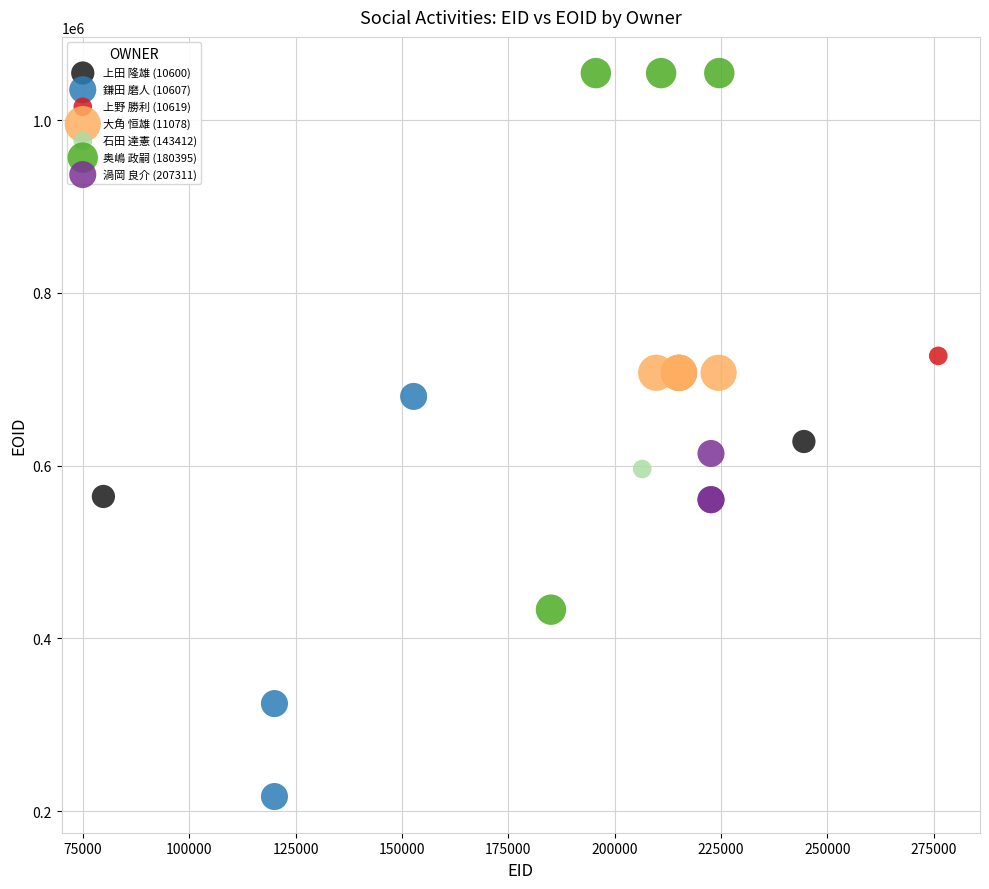

What are all the series names shown in the legend?

上田 隆雄 (10600), 鎌田 磨人 (10607), 上野 勝利 (10619), 大角 恒雄 (11078), 石田 達憲 (143412), 奥嶋 政嗣 (180395), 渦岡 良介 (207311)